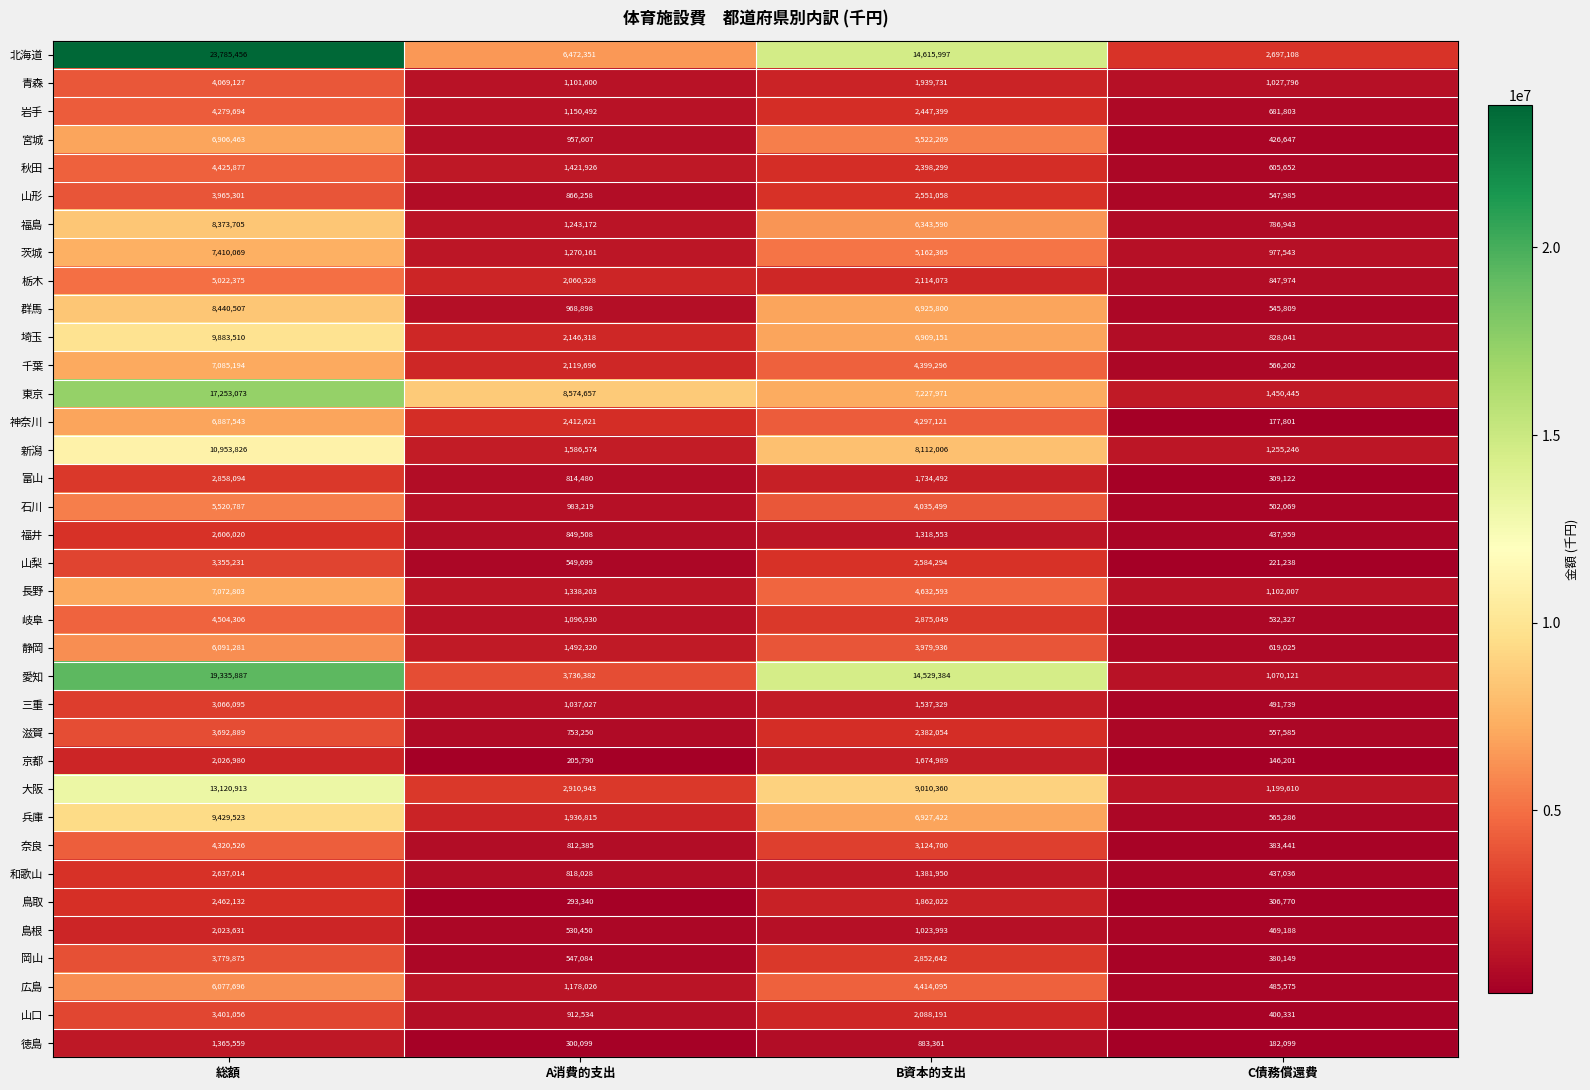

At which category is the sum across all series the highest?

総額